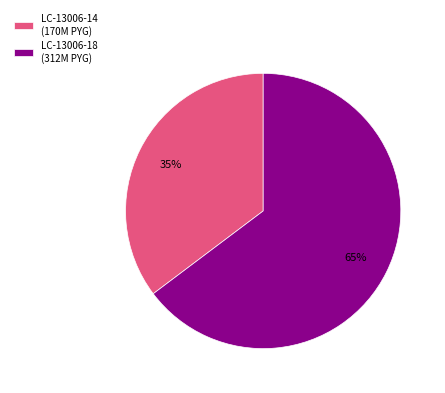

Does LC-13006-18 (312M PYG) represent more than half of the total?

Yes